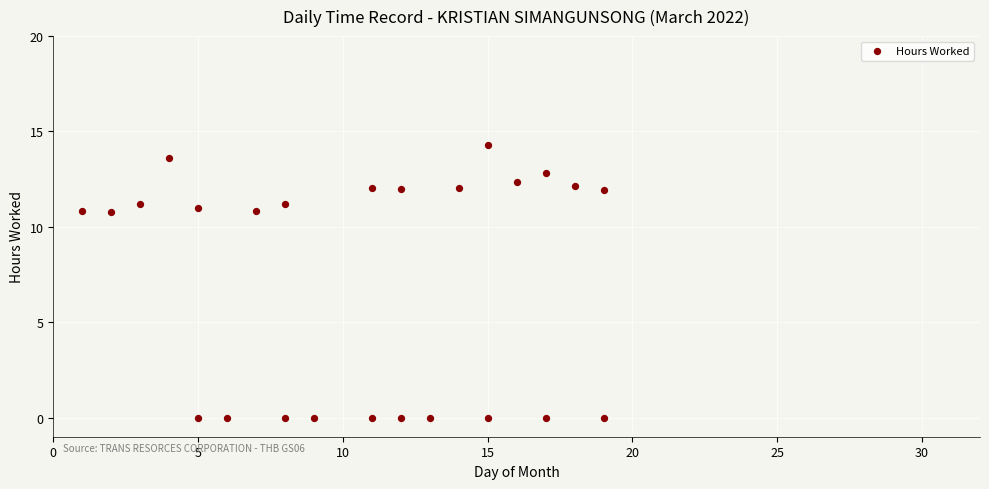

What is the range of X values (max minus min)?

18.0